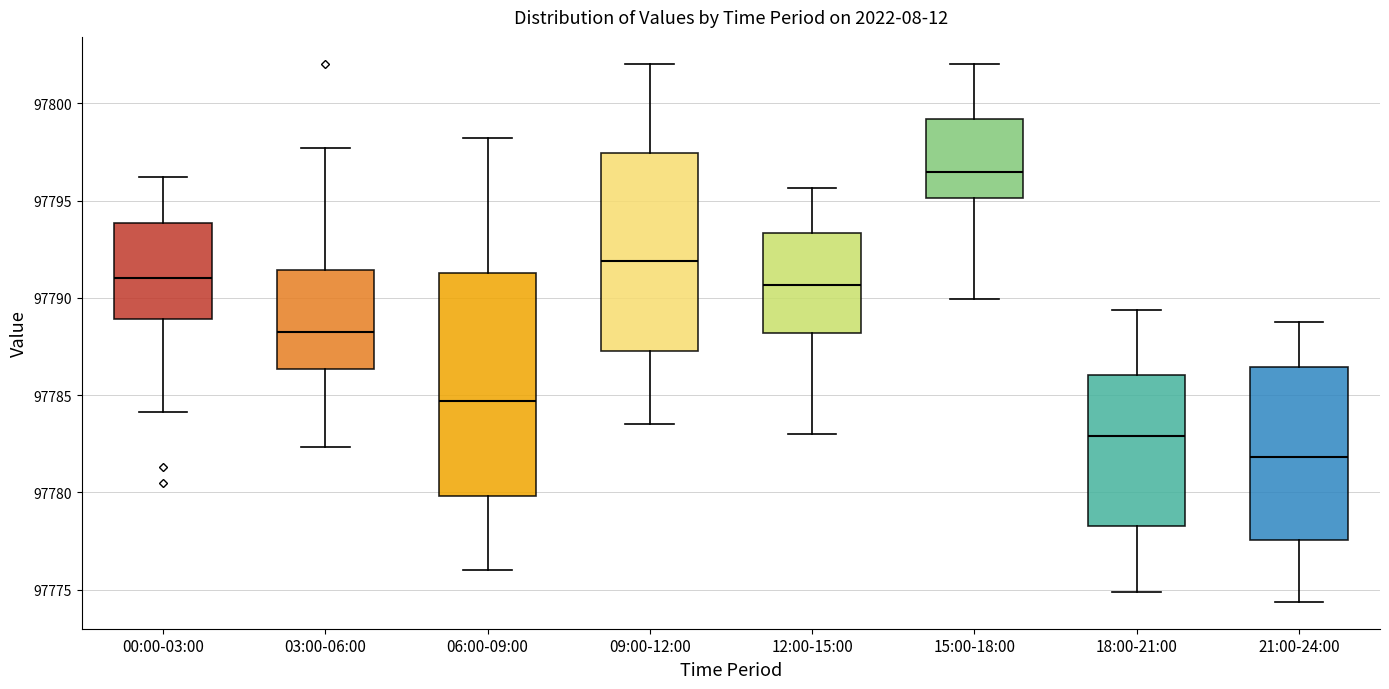

Where does the upper whisker of the box for 18:00-21:00 end on the y-axis? The values are not printed on the chart, so give them approximately, as read against the axis.

97789.5